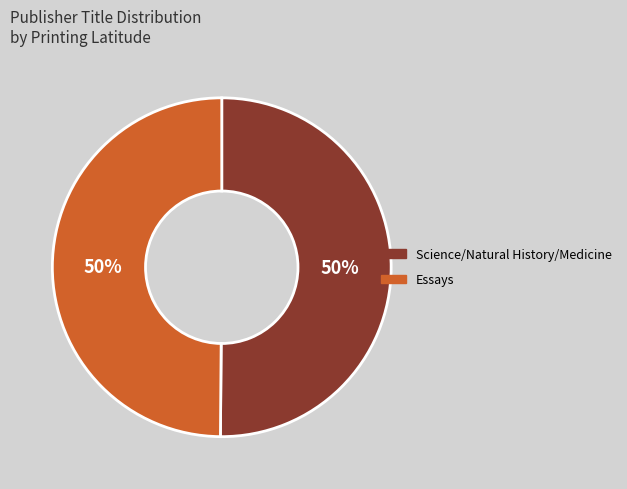

To the nearest percent, what is the average slice percentage?

50%